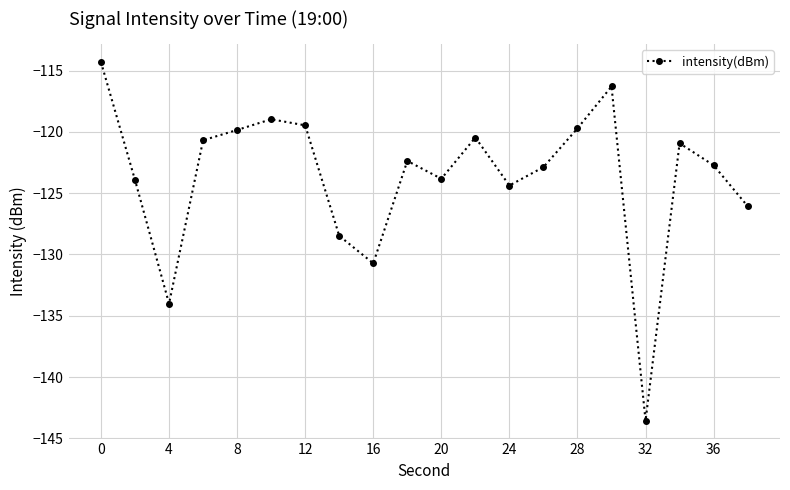

What is the maximum value shown in the chart?

-114.3